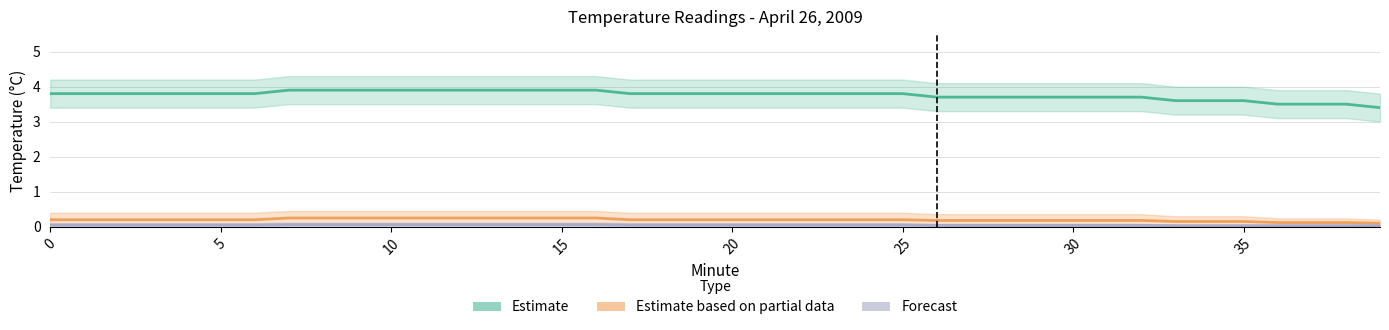

Between 20 and 30, which is larger?

20